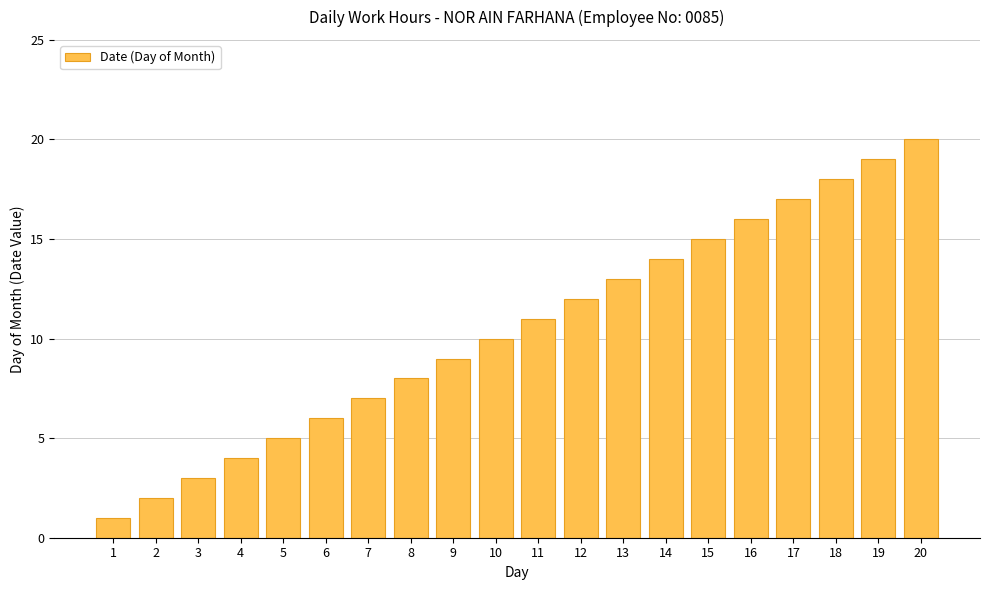

Rank the categories by value from lowest to highest.

1, 2, 3, 4, 5, 6, 7, 8, 9, 10, 11, 12, 13, 14, 15, 16, 17, 18, 19, 20